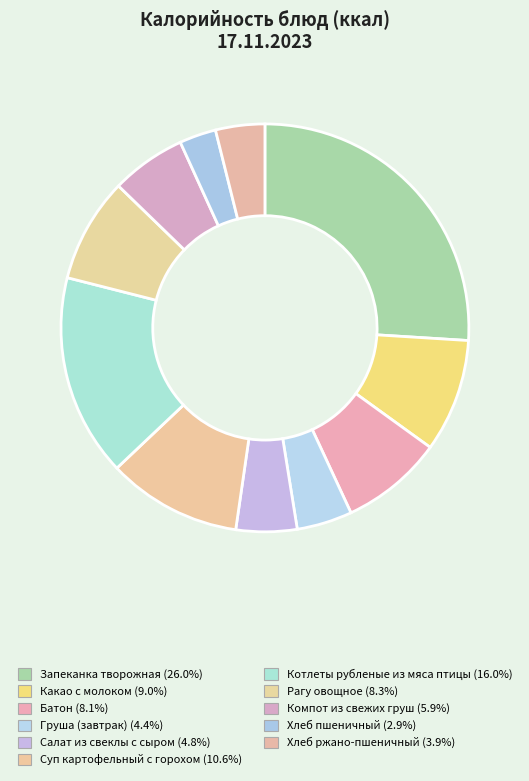

Which slice is the smallest?

Хлеб пшеничный